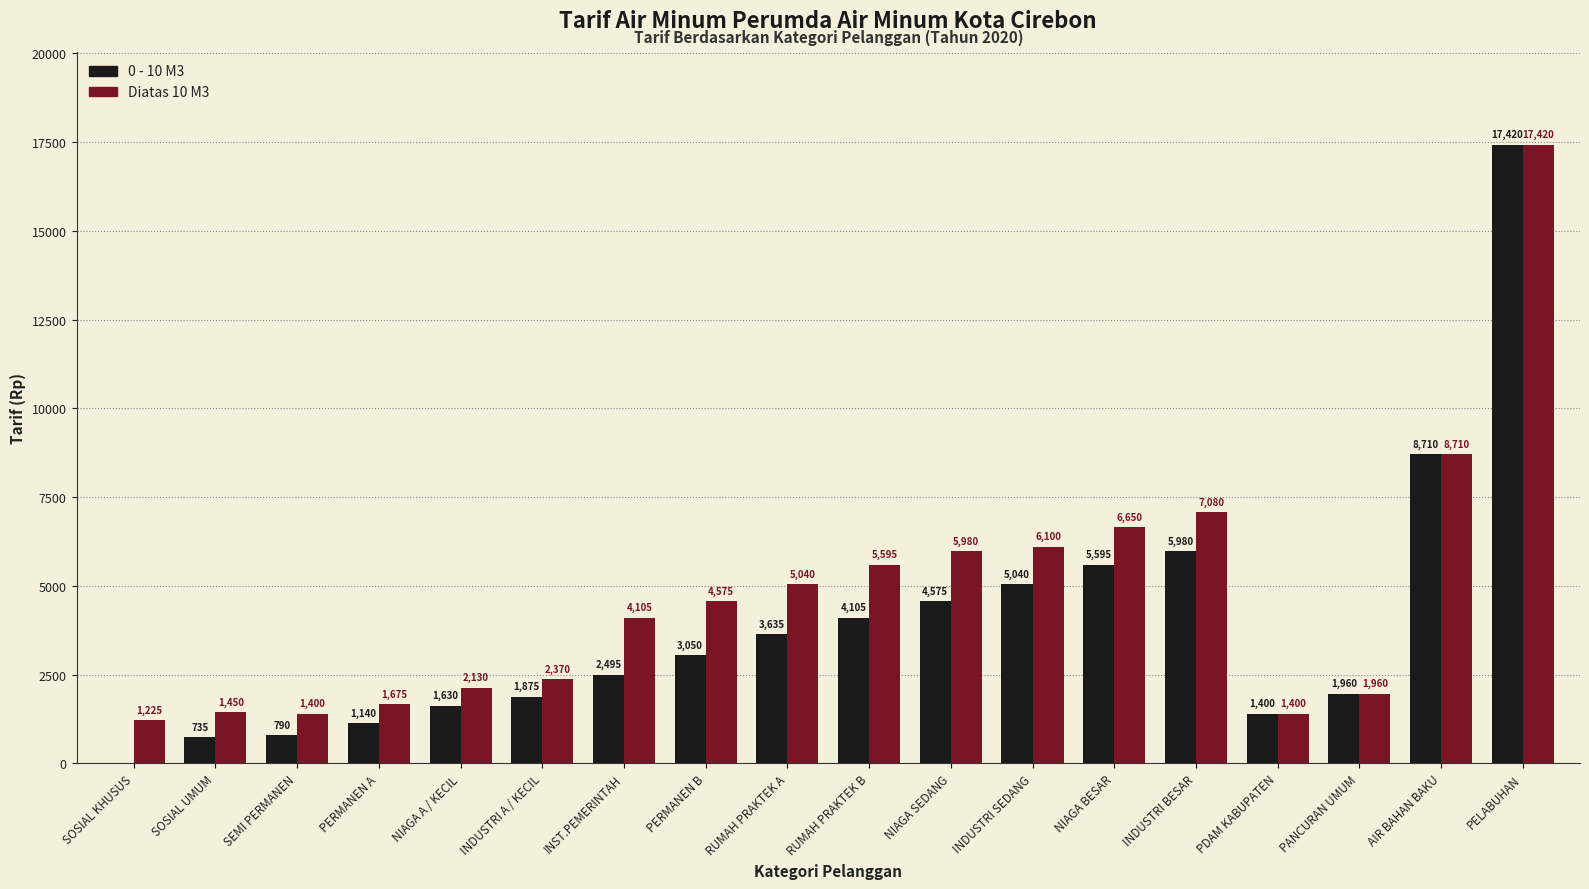

What is the greatest value displayed?

17420